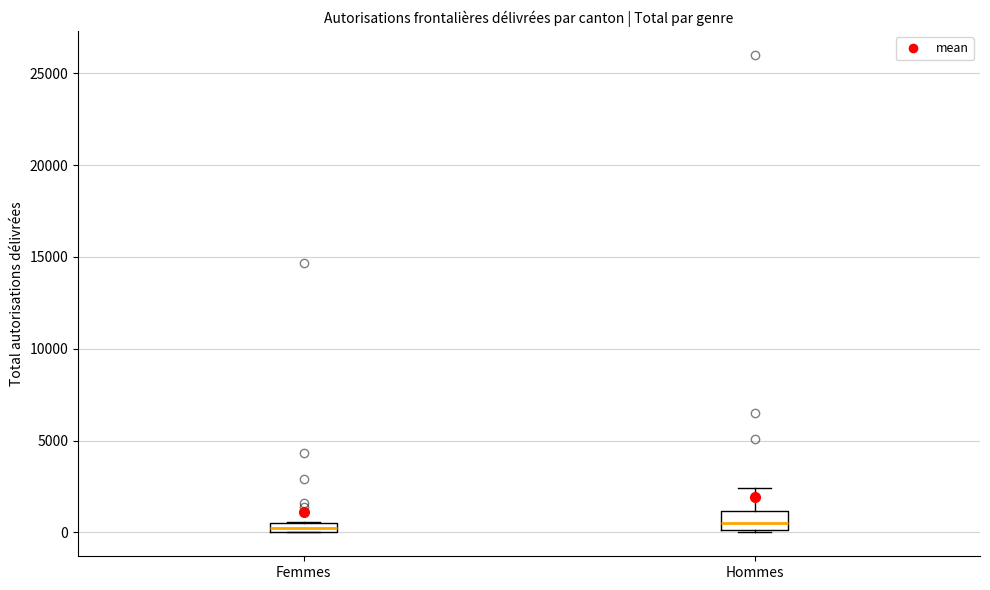

Comparing the boxes themselves (not the whiskers), which one is the tallest?

Hommes